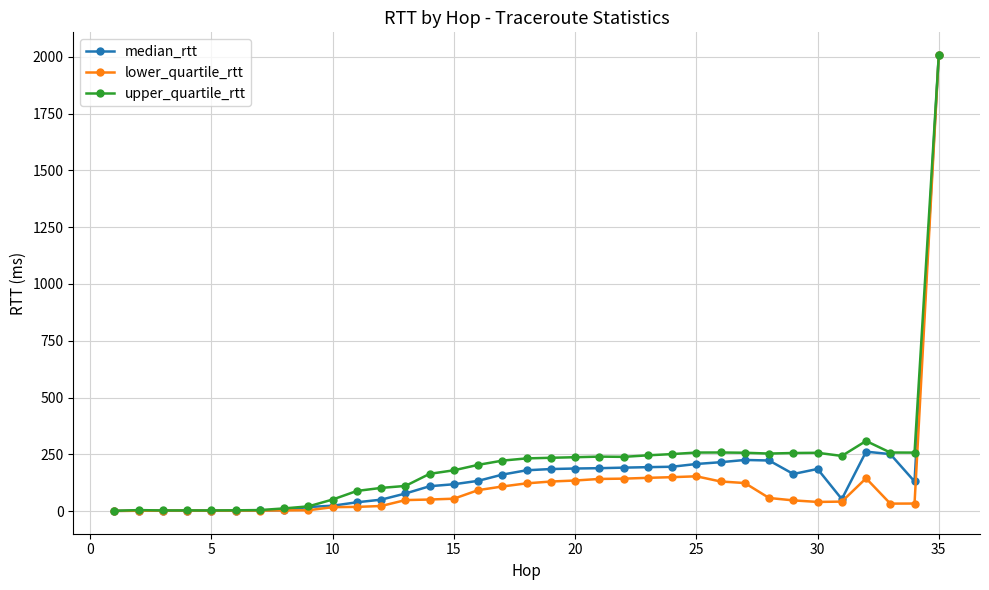

How many lines are shown in the chart?

3